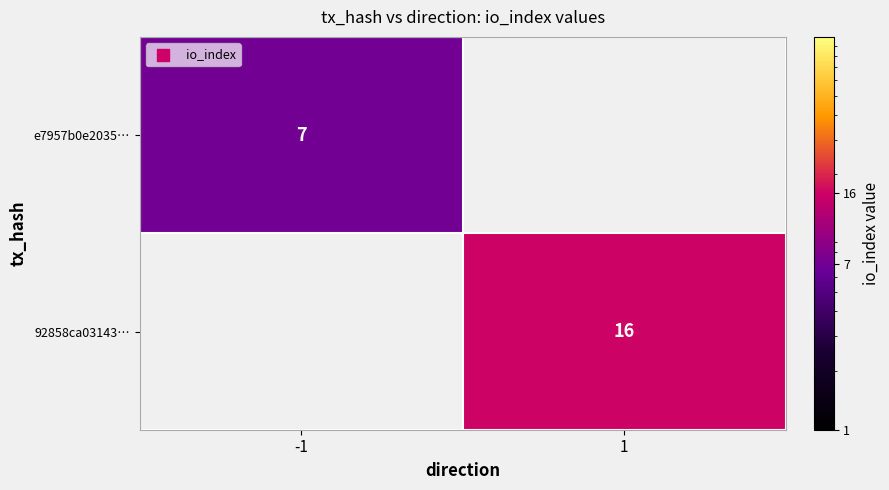

True or false: e7957b0e2035… has a value of 7 at -1.

True